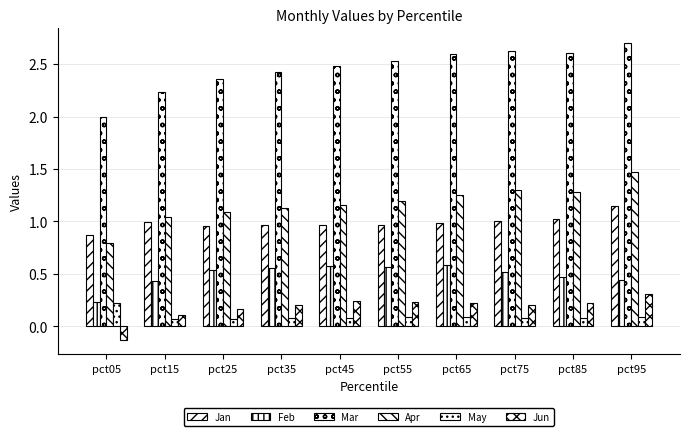

Where is Jun nearest to the value 0?

pct15